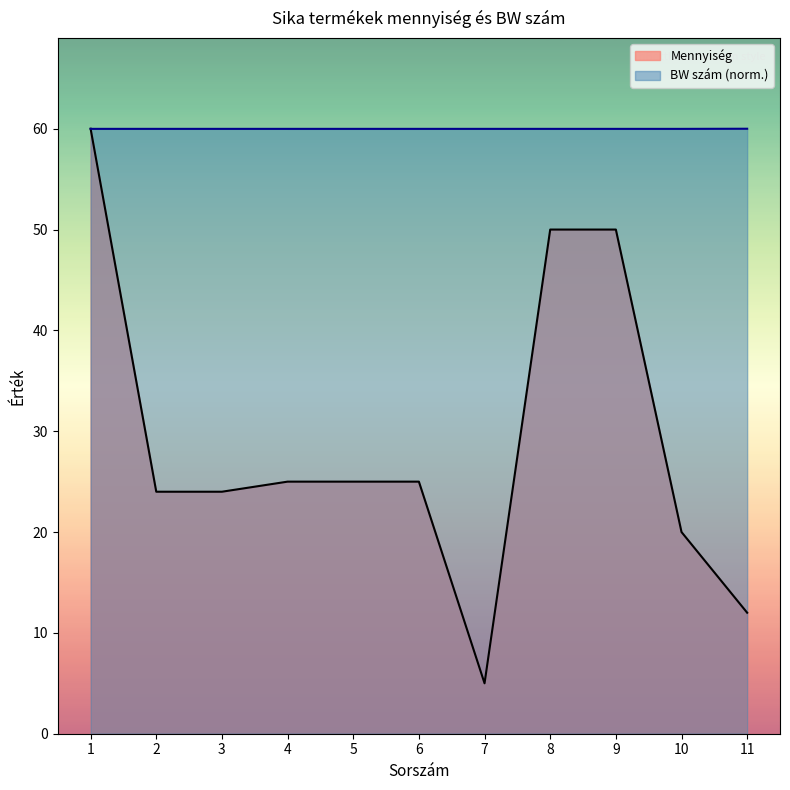

What is the highest value of the Mennyiség series?

60.0